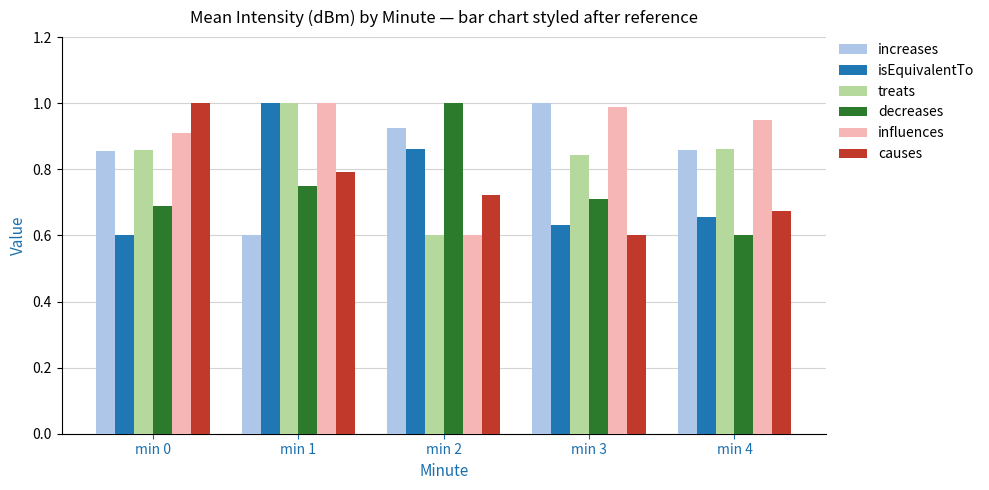

True or false: isEquivalentTo has a value of 0.6 at min 3.

True